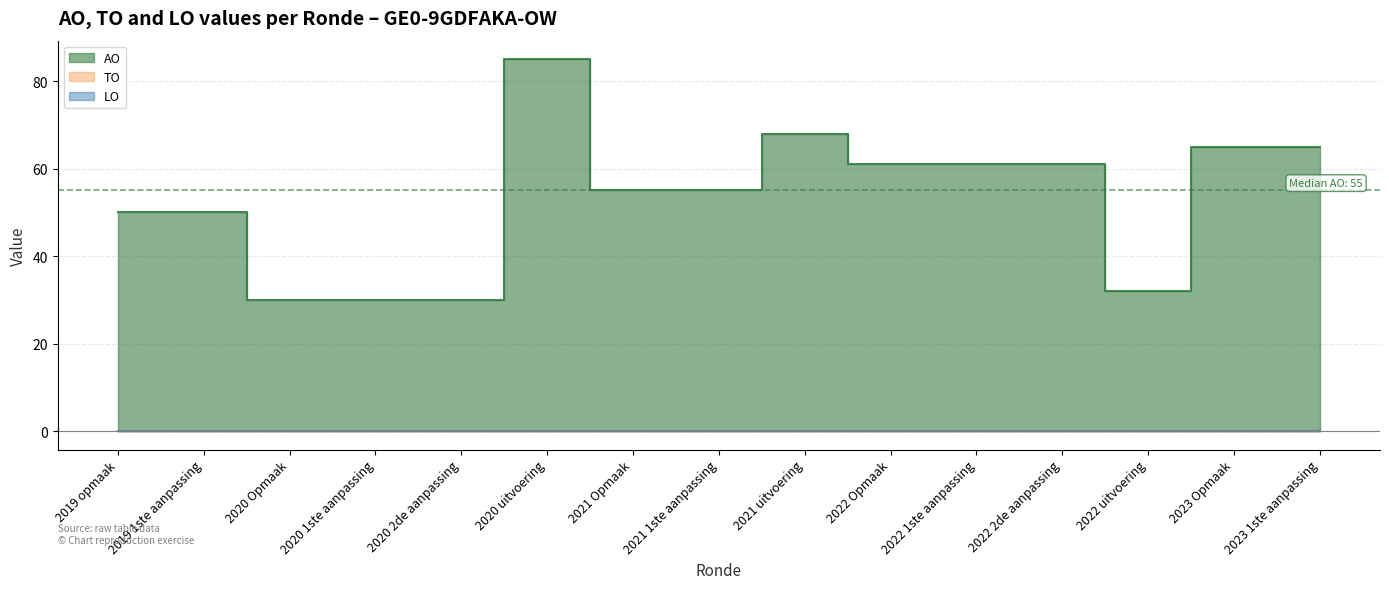

List the series in order of their peak value, lowest first.

TO, LO, AO